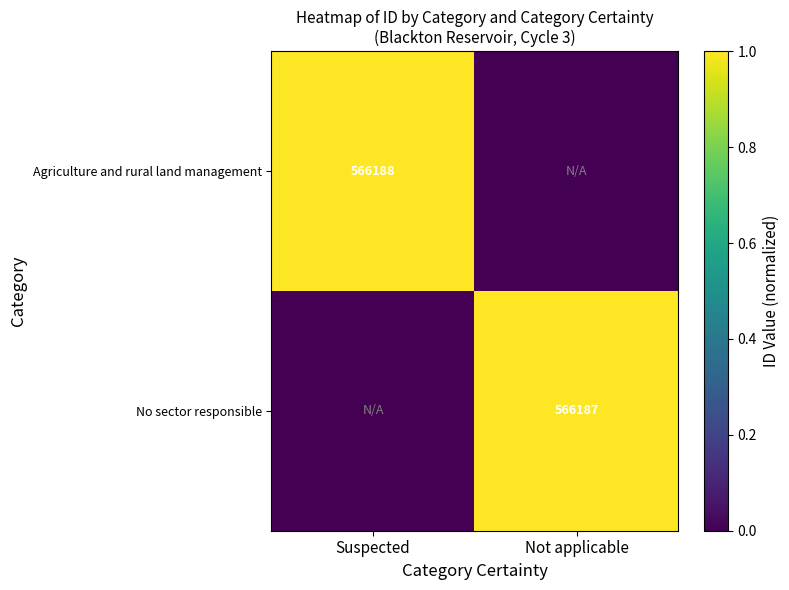

Is it true that Agriculture and rural land management equals 377015 at Suspected?

False